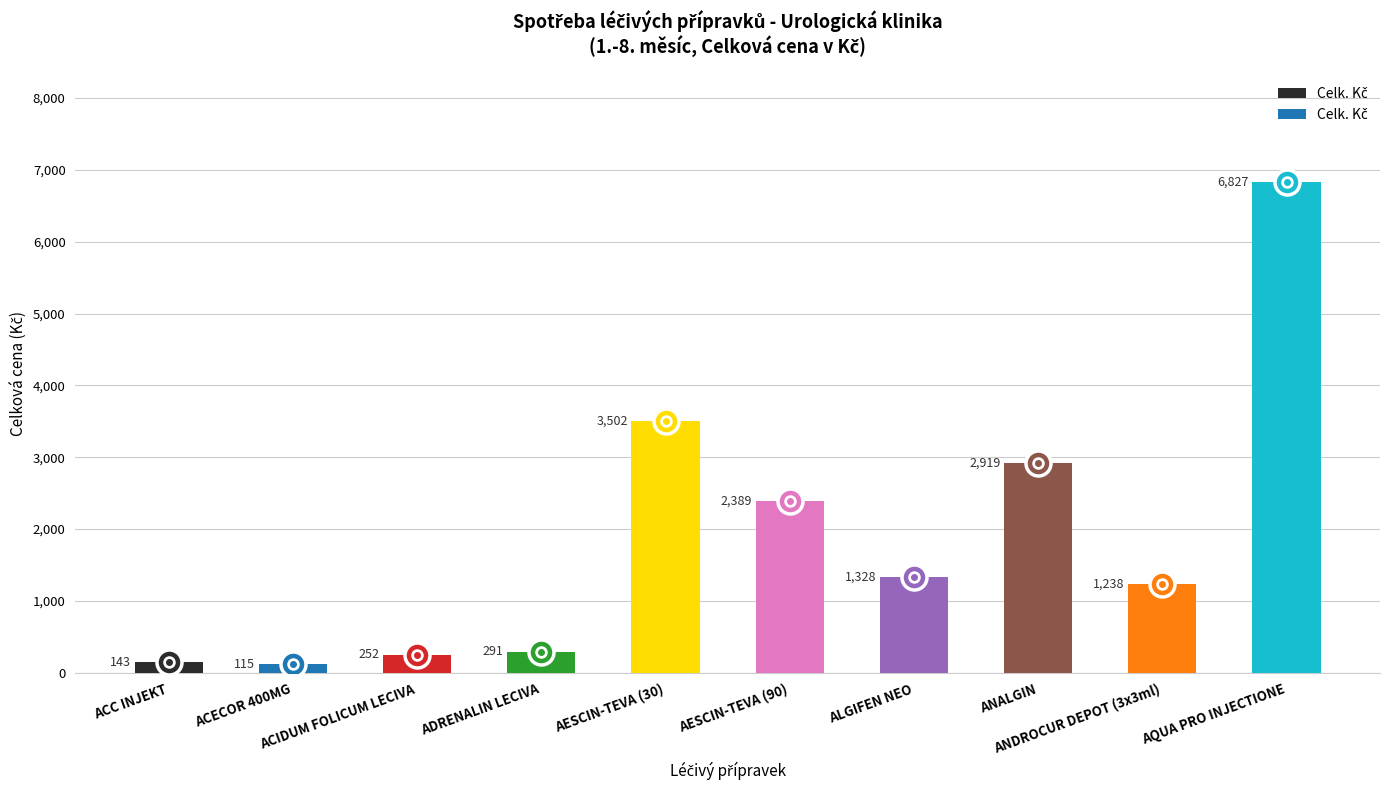

Rank the categories by value from lowest to highest.

ACECOR 400MG, ACC INJEKT, ACIDUM FOLICUM LECIVA, ADRENALIN LECIVA, ANDROCUR DEPOT (3x3ml), ALGIFEN NEO, AESCIN-TEVA (90), ANALGIN, AESCIN-TEVA (30), AQUA PRO INJECTIONE